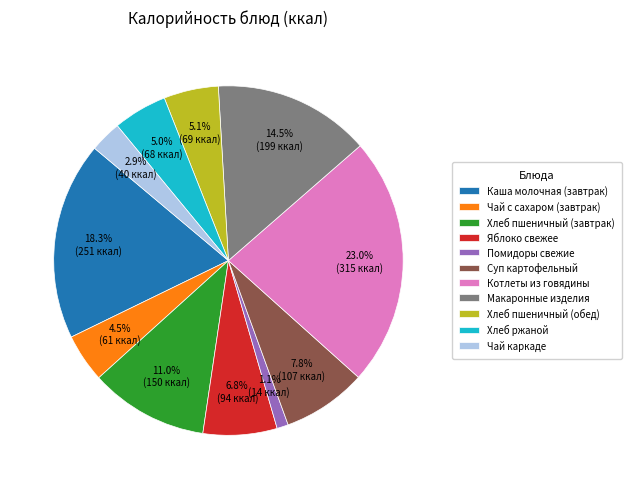

To the nearest percent, what is the combined percentage of Хлеб ржаной and Хлеб пшеничный (завтрак)?

16%